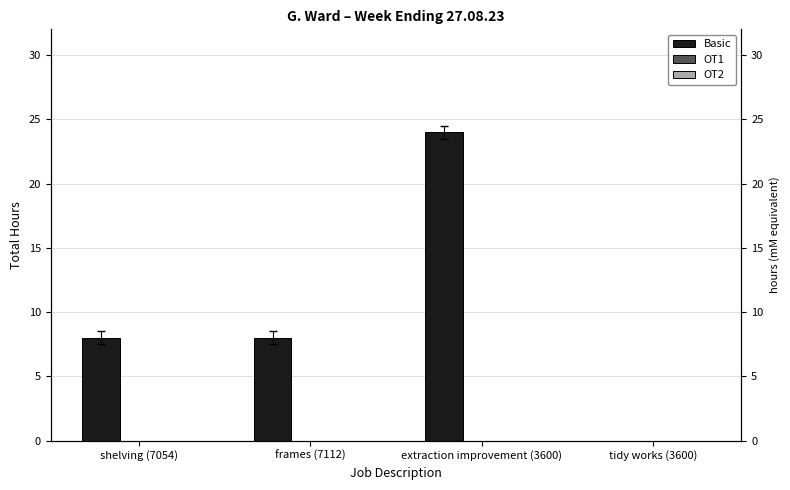

Which series changed the most between extraction improvement (3600) and tidy works (3600)?

Basic